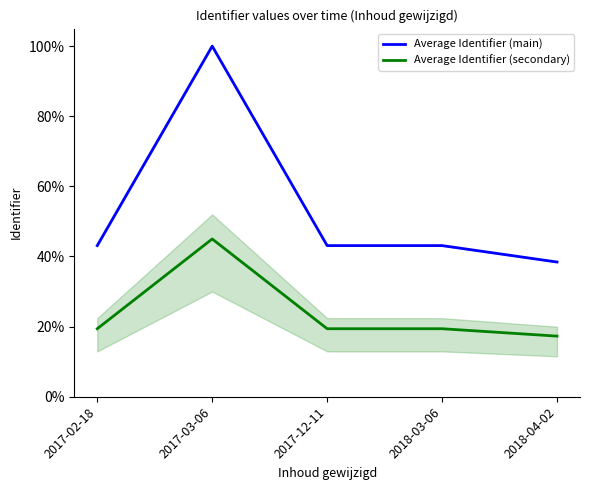

What is the greatest value displayed?

1.0